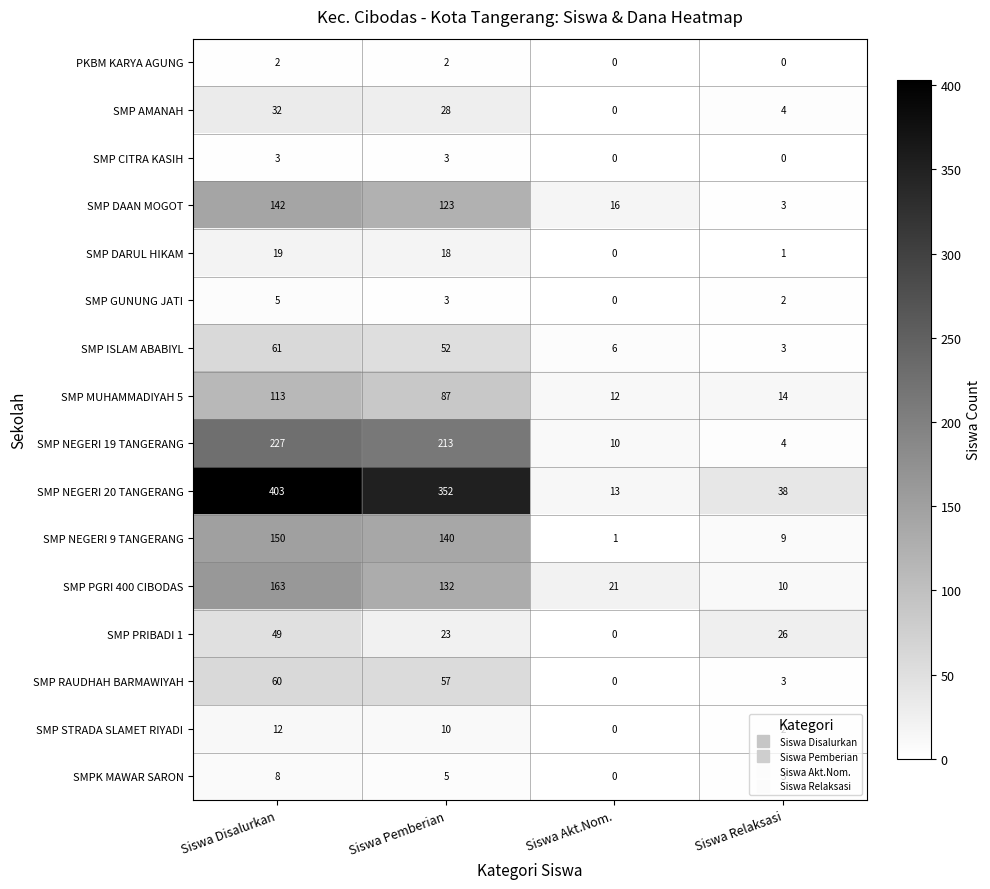

What value does the SMP PGRI 400 CIBODAS series have at Siswa Disalurkan?

163